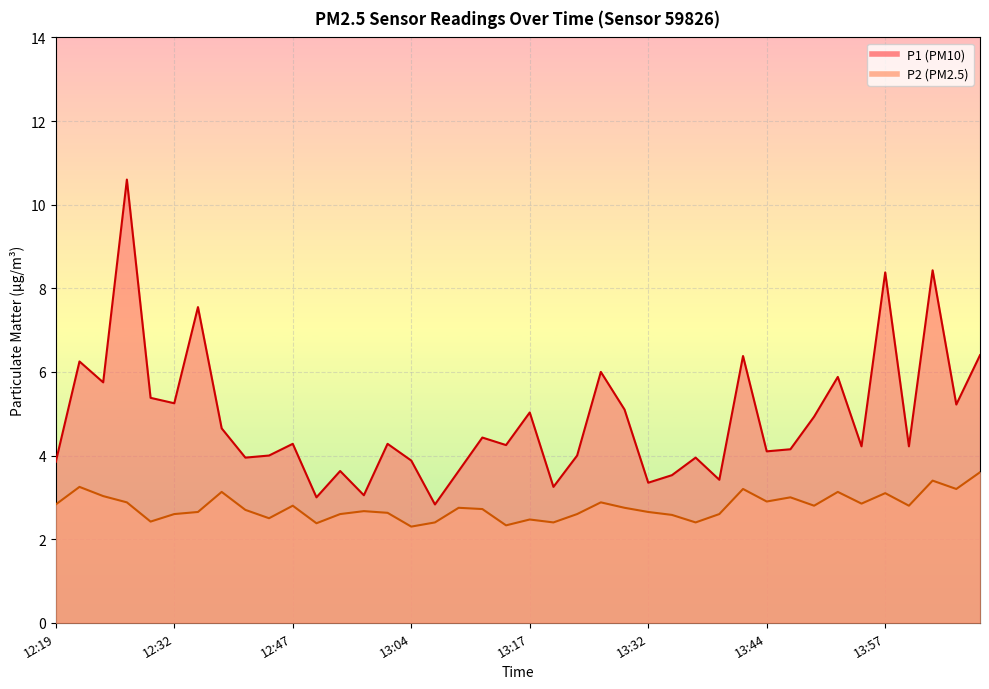

True or false: P2 and P1 cross at least once.

False